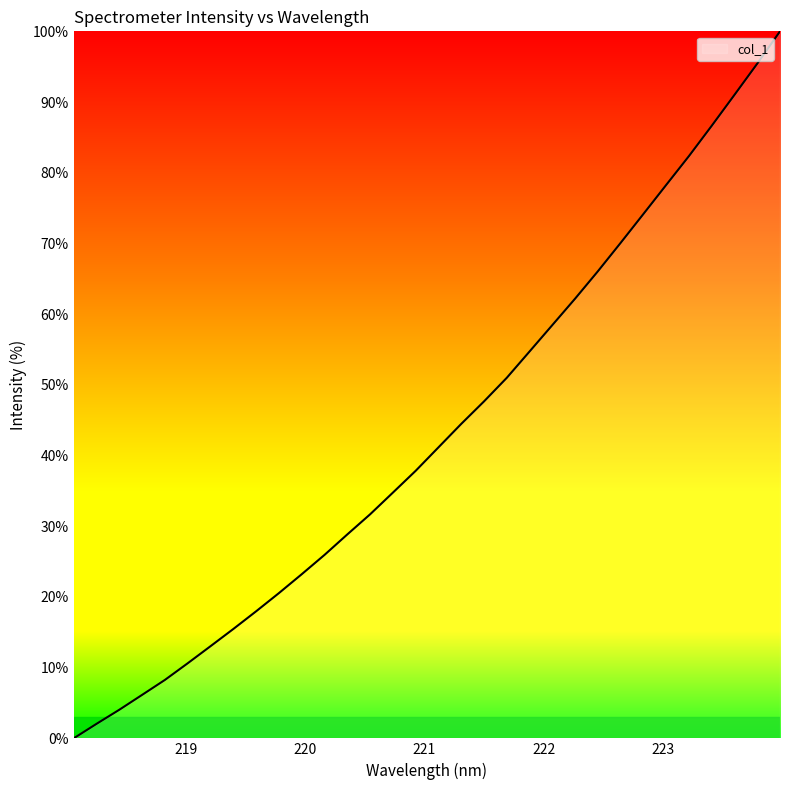

What is the average value?

43.3